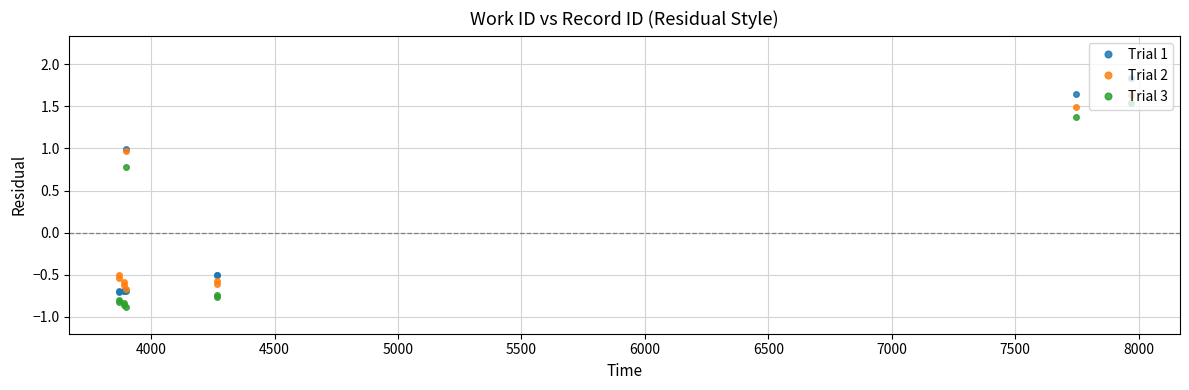

True or false: Trial 3 has more than 2 points higher than both neighbors.

False